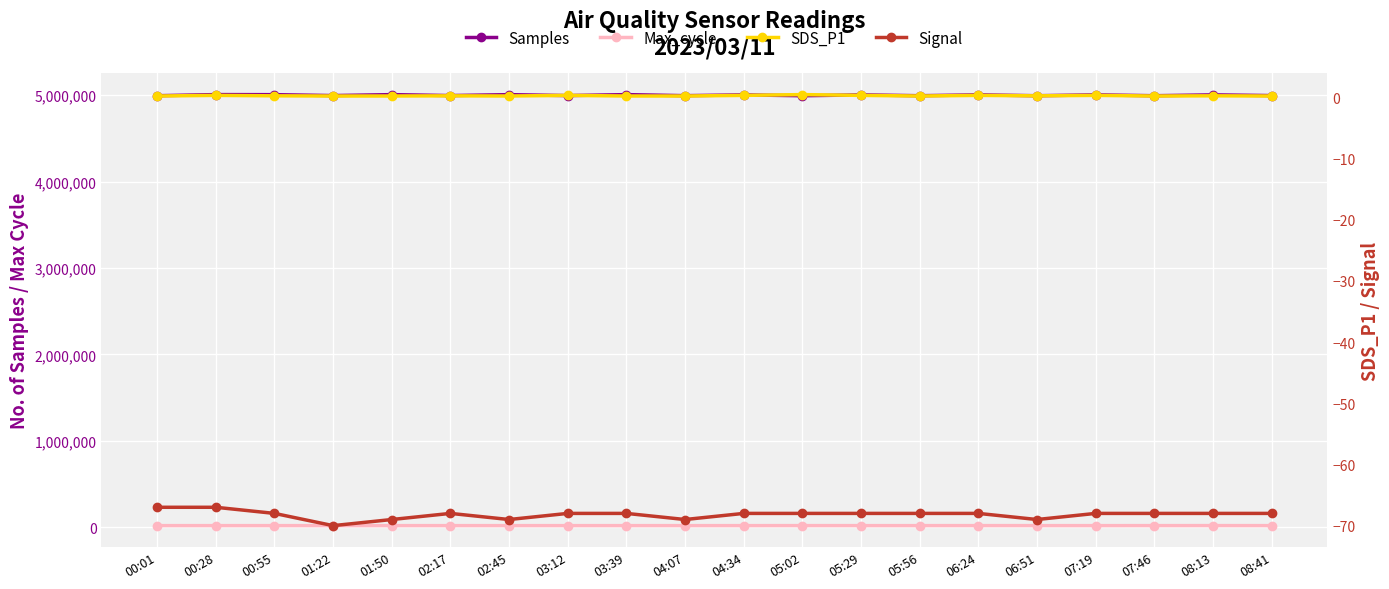

Is this an area chart (filled region under the line)?

No